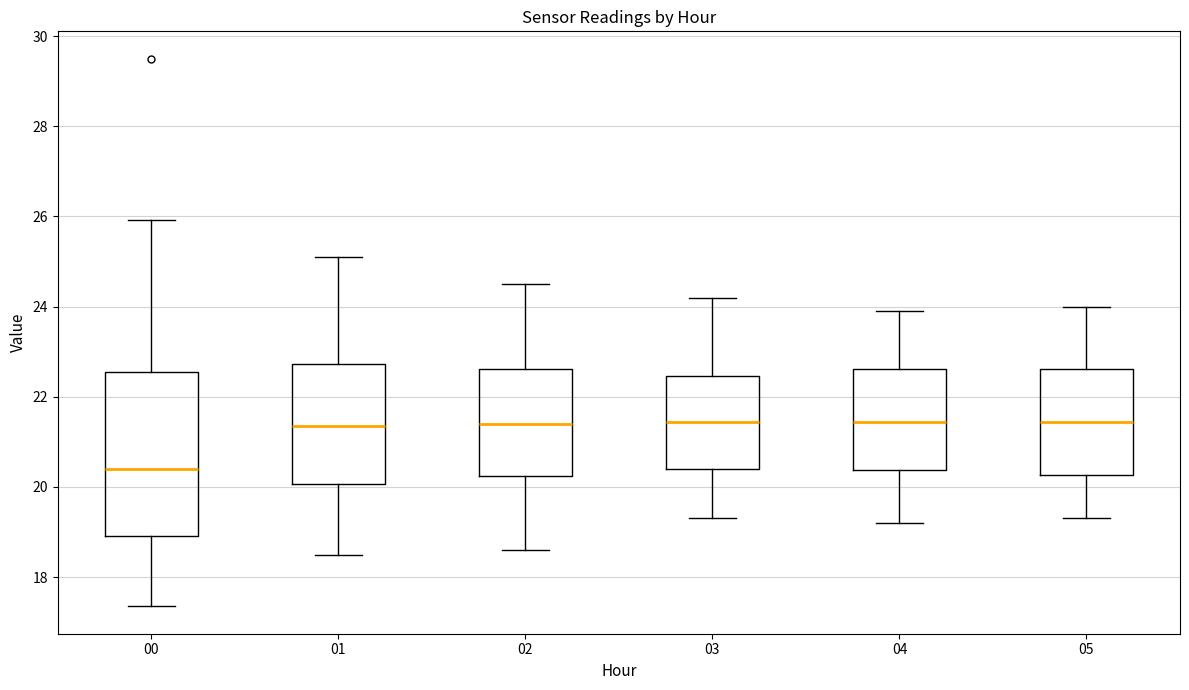

Reading left to right, read every box against the y-axis: the position of its median line, the range the box covers, and the ends of its whiskers. The values are not printed on the chart, so give them approximately, as read against the axis.

00: median 20.4, box 19.0 to 22.6, whiskers 17.4 to 26.0
01: median 21.4, box 20.0 to 22.8, whiskers 18.6 to 25.2
02: median 21.4, box 20.2 to 22.6, whiskers 18.6 to 24.6
03: median 21.4, box 20.4 to 22.4, whiskers 19.4 to 24.2
04: median 21.4, box 20.4 to 22.6, whiskers 19.2 to 24.0
05: median 21.4, box 20.2 to 22.6, whiskers 19.4 to 24.0